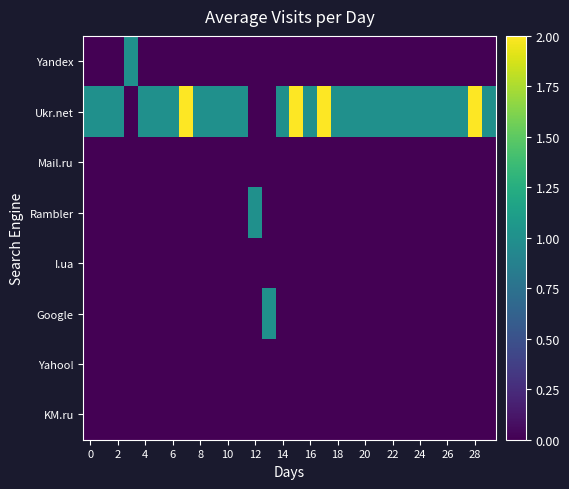

What is the maximum value shown in the chart?

2